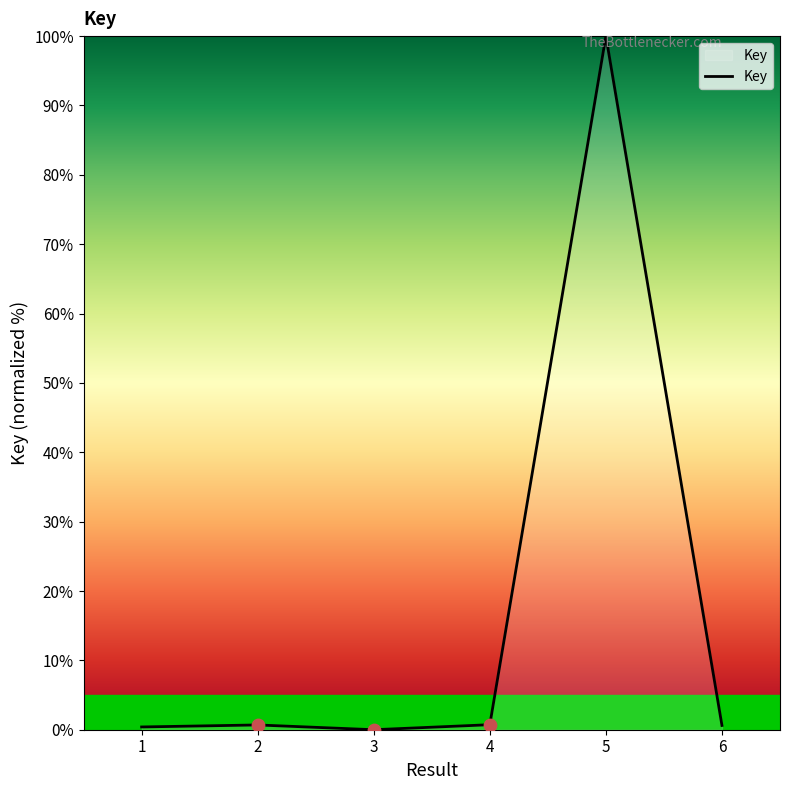

What is the change in value from 1 to 5?

+99.6